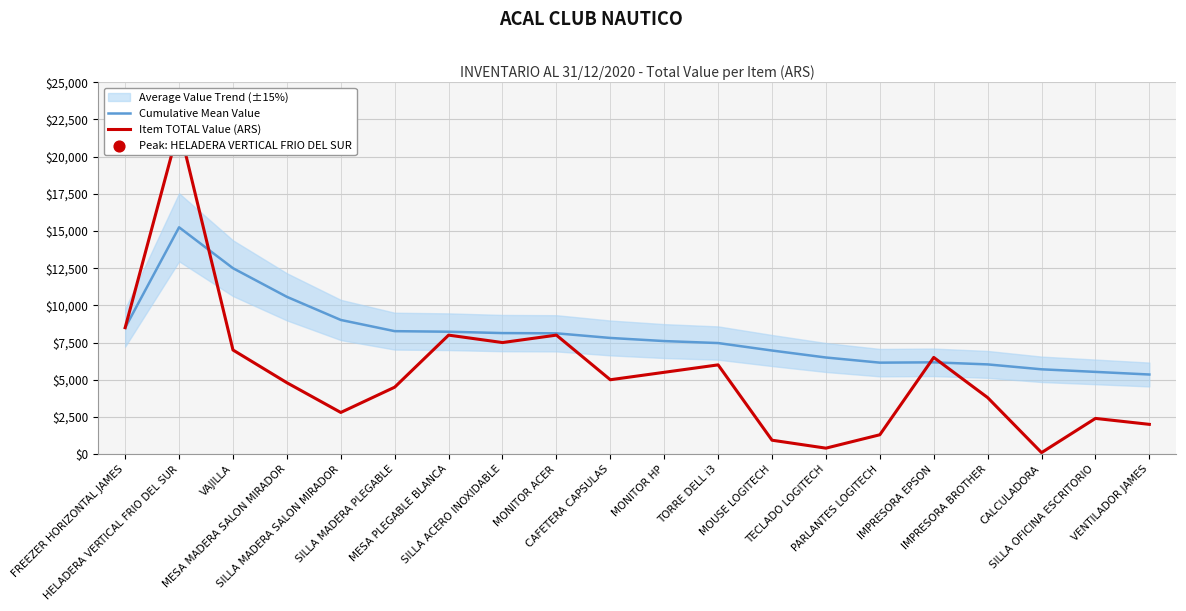

What are all the series names shown in the legend?

Cumulative Mean Value, Item TOTAL Value (ARS)